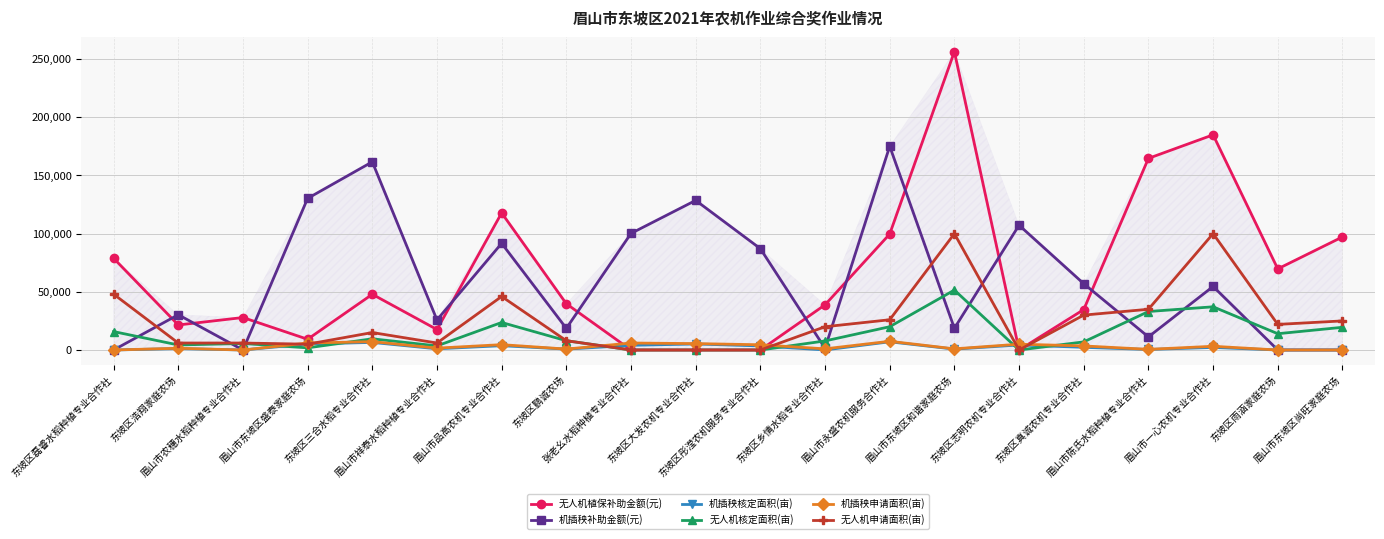

How many categories are shown in the chart?

20